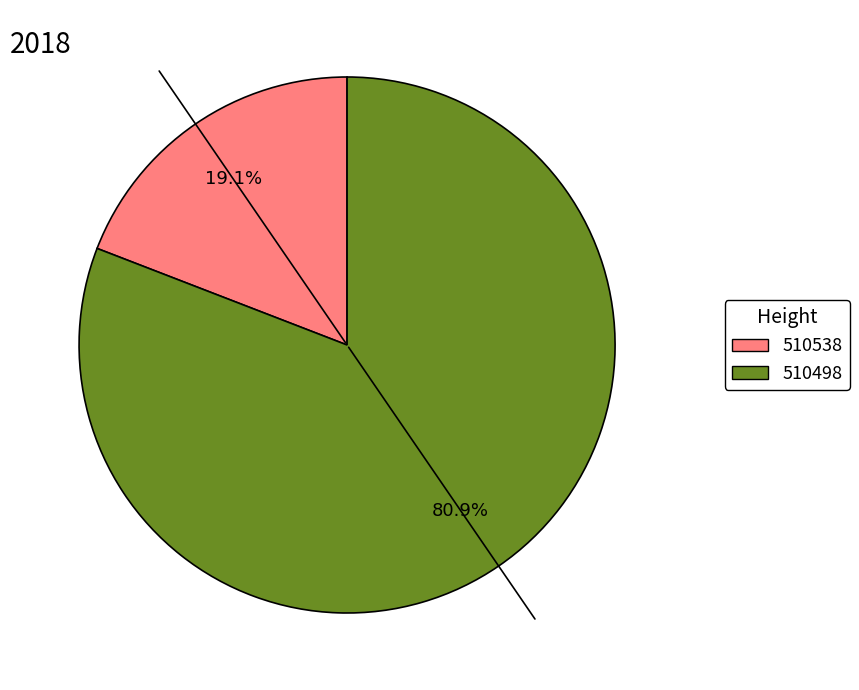

What portion of the pie excludes 510498?

19.1%